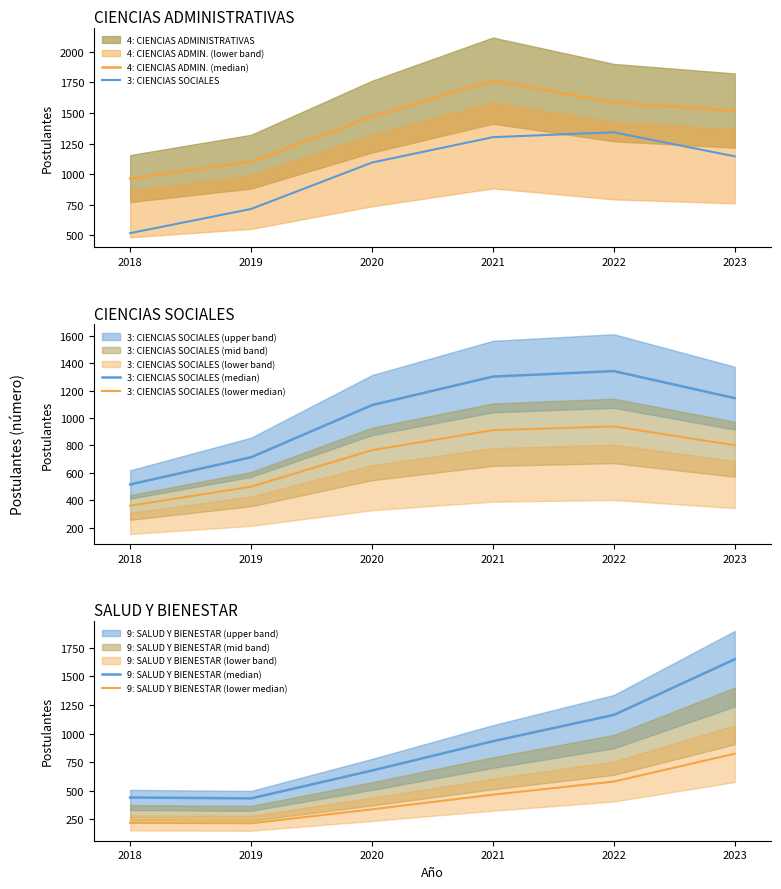

In 9: SALUD Y BIENESTAR (lower median), how many points are lower than both neighbors (excluding endpoints)?

1